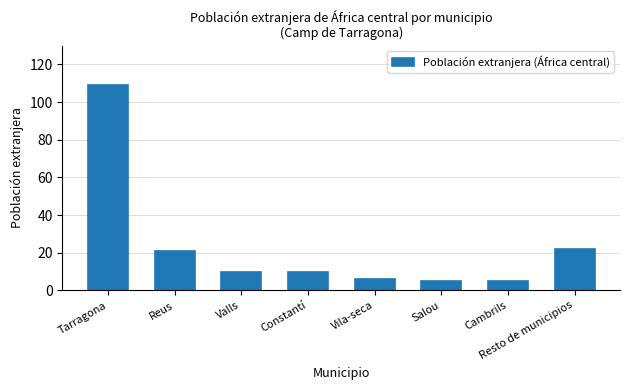

Between Valls and Cambrils, which is larger?

Valls